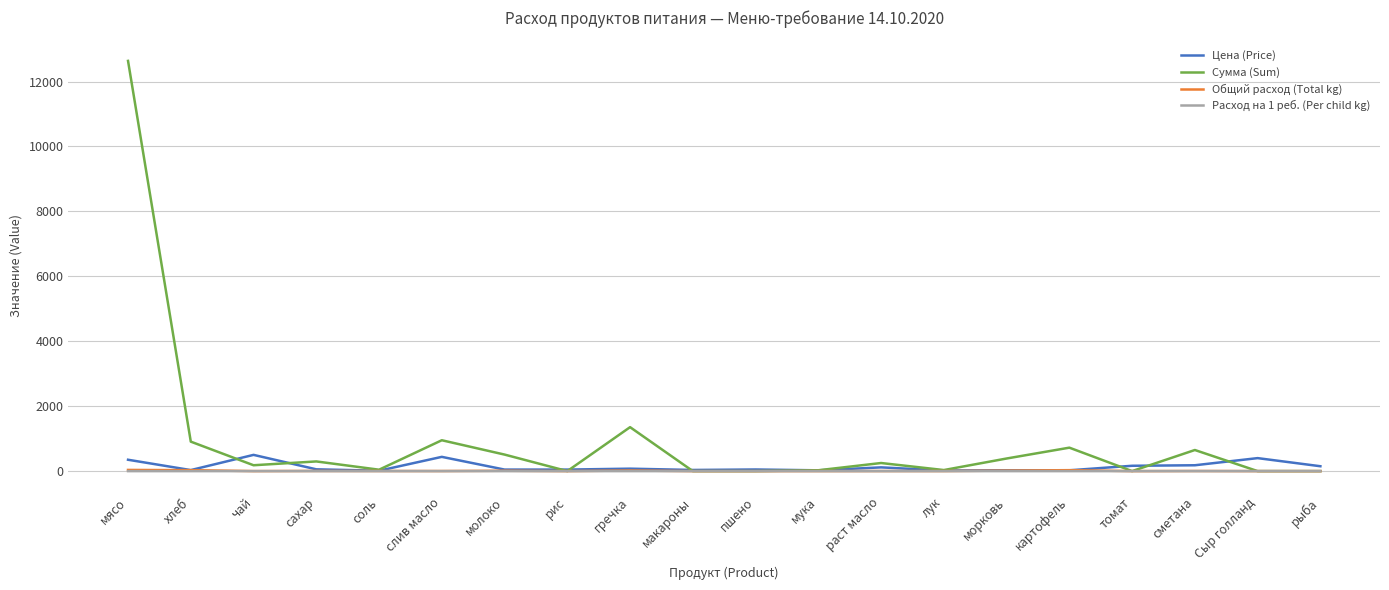

At which category is the sum across all series the highest?

мясо